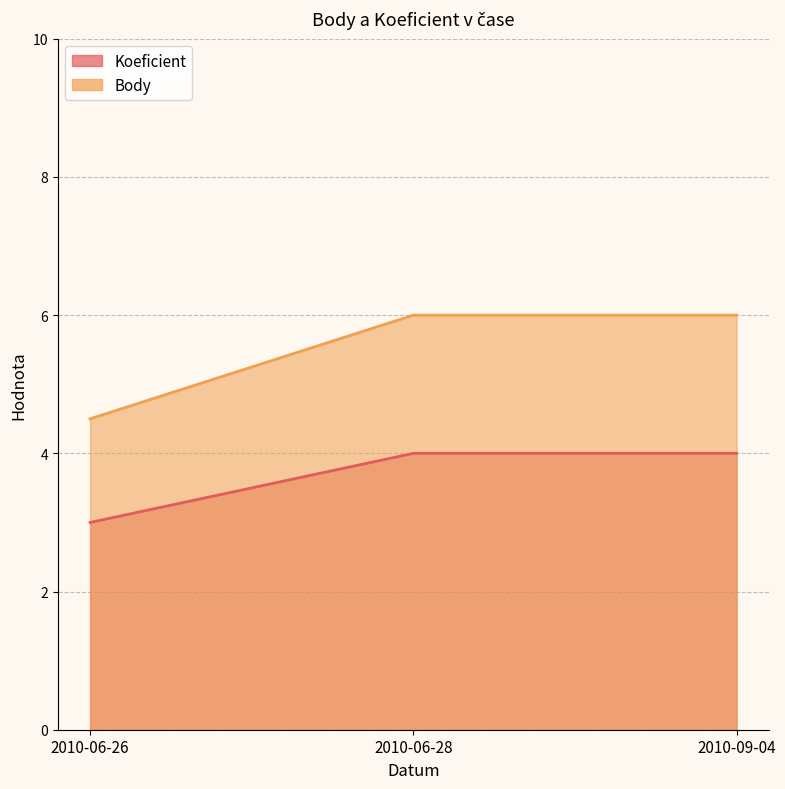

What is the minimum value for Body?

4.5